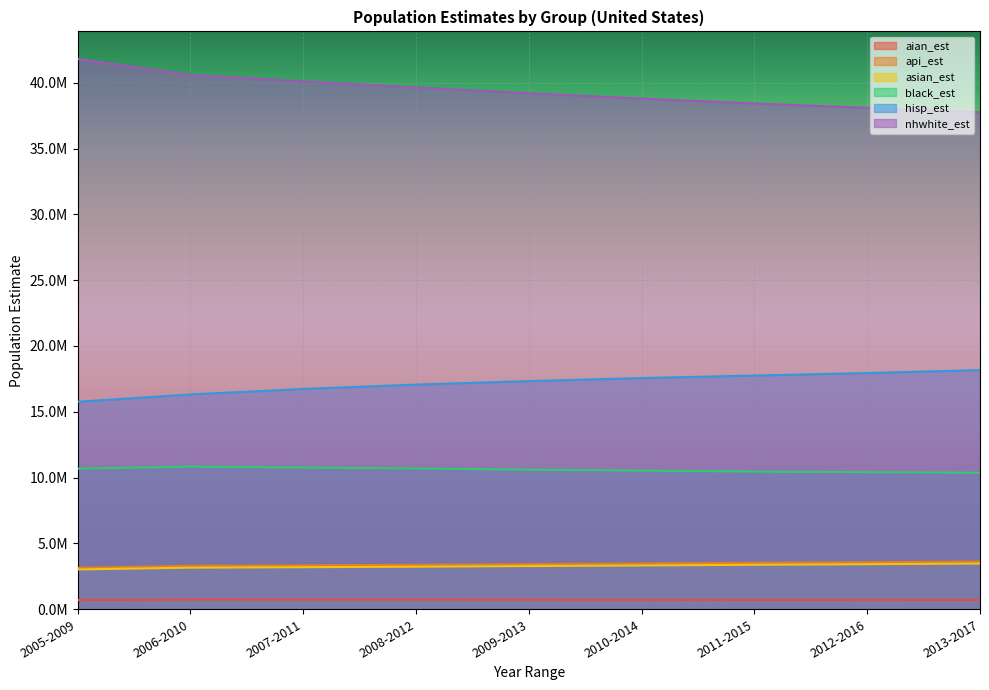

What is the sum of the nhwhite_est values at 2006-2010 and 2012-2016?

78681010